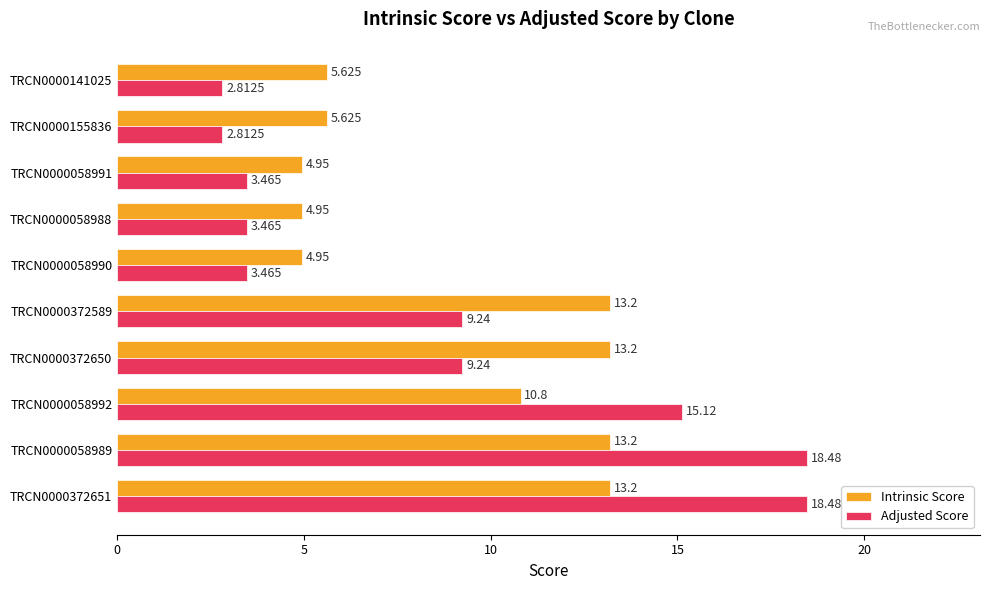

Is the value of Adjusted Score at TRCN0000155836 greater than the value of Intrinsic Score at TRCN0000058988?

No